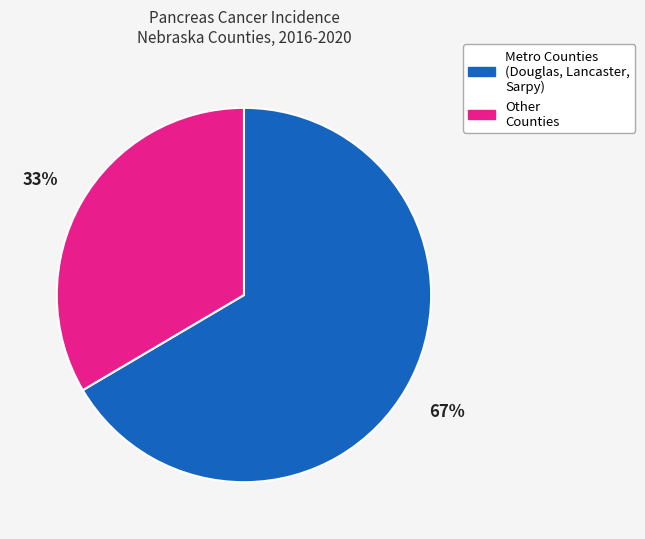

How many slices are in this pie chart?

2